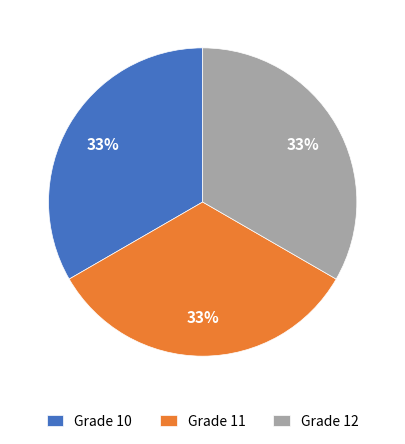

How many slices are in this pie chart?

3